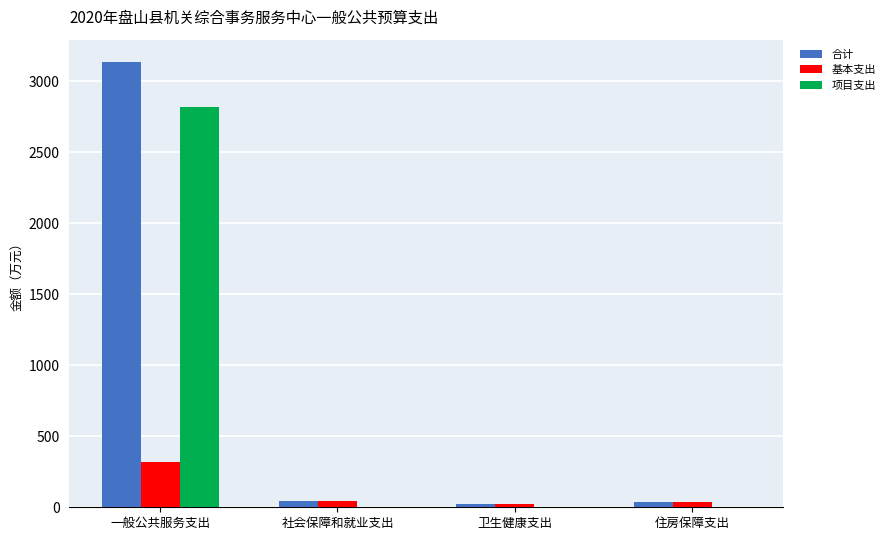

What is the sum of the 基本支出 values at 住房保障支出 and 卫生健康支出?

54.5